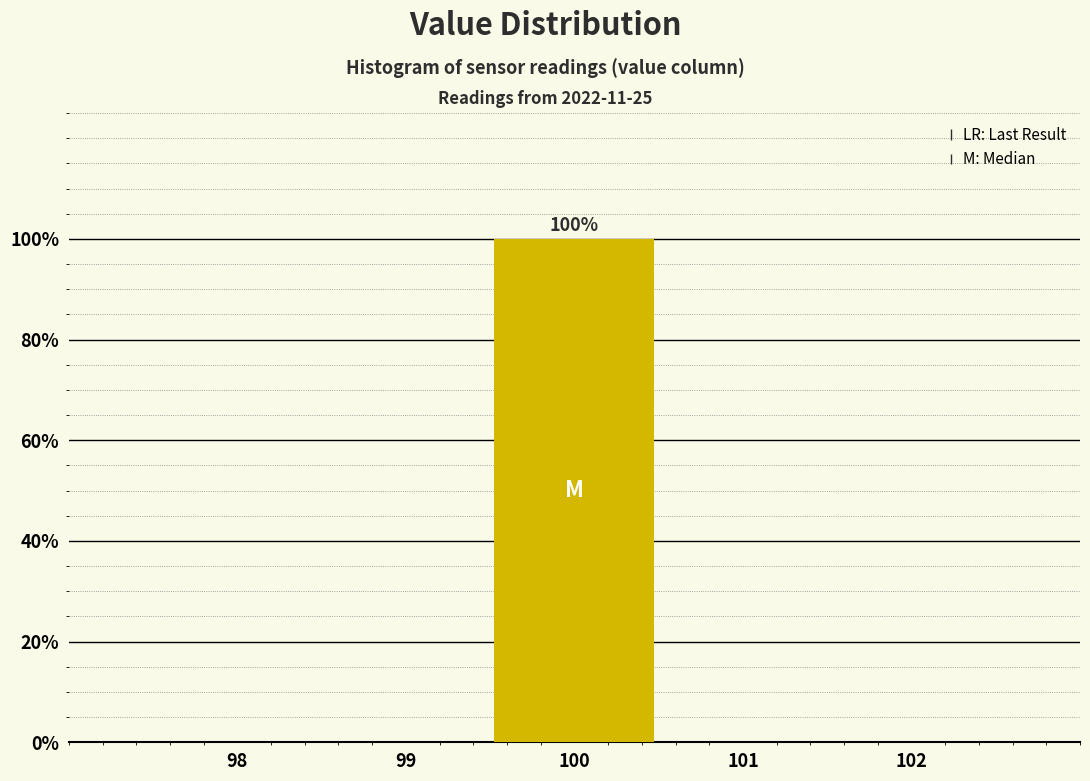

Over which range of the x-axis is the bar tallest?

99.5 to 100.5